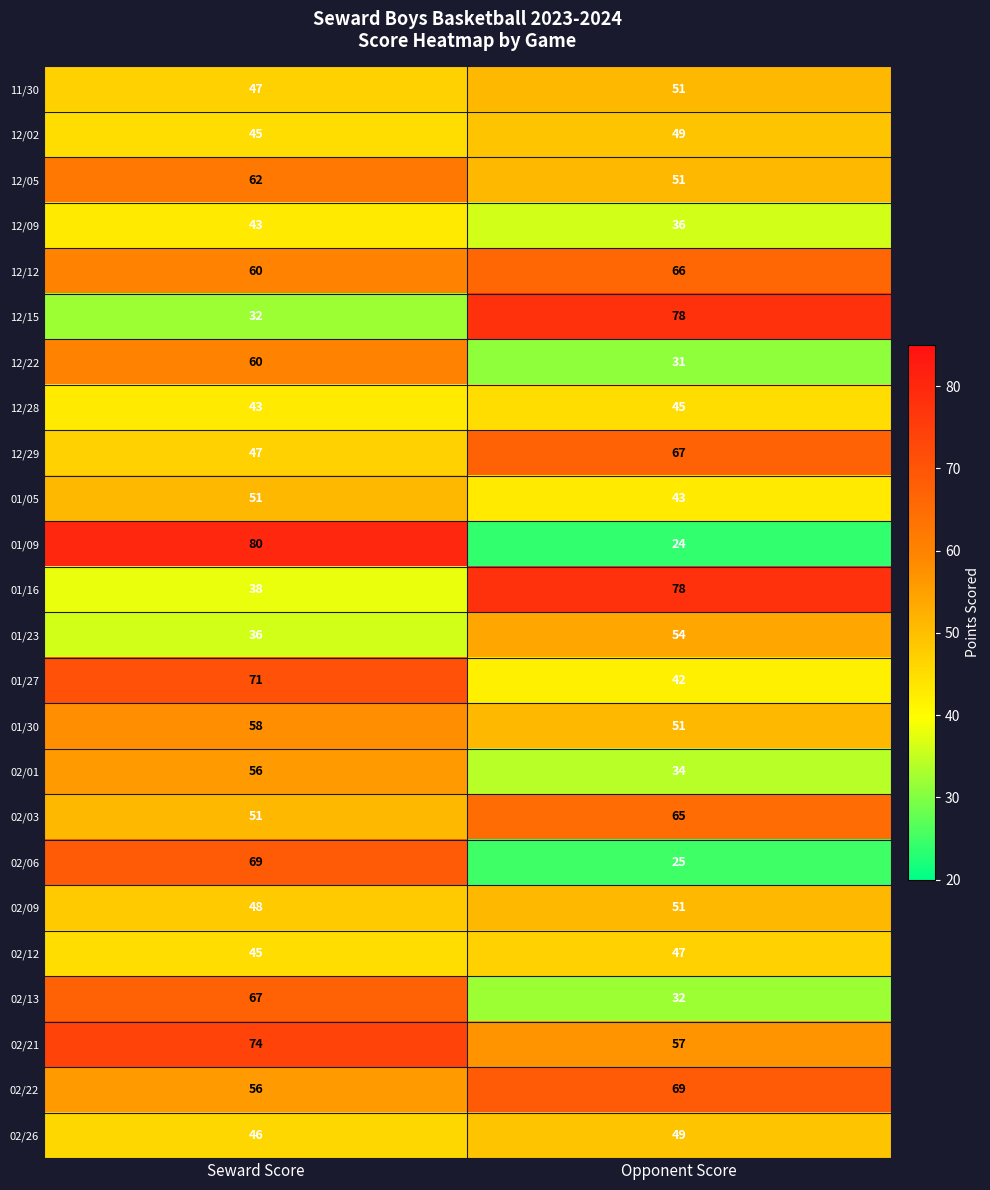

Which series has the largest total across all categories?

02/21